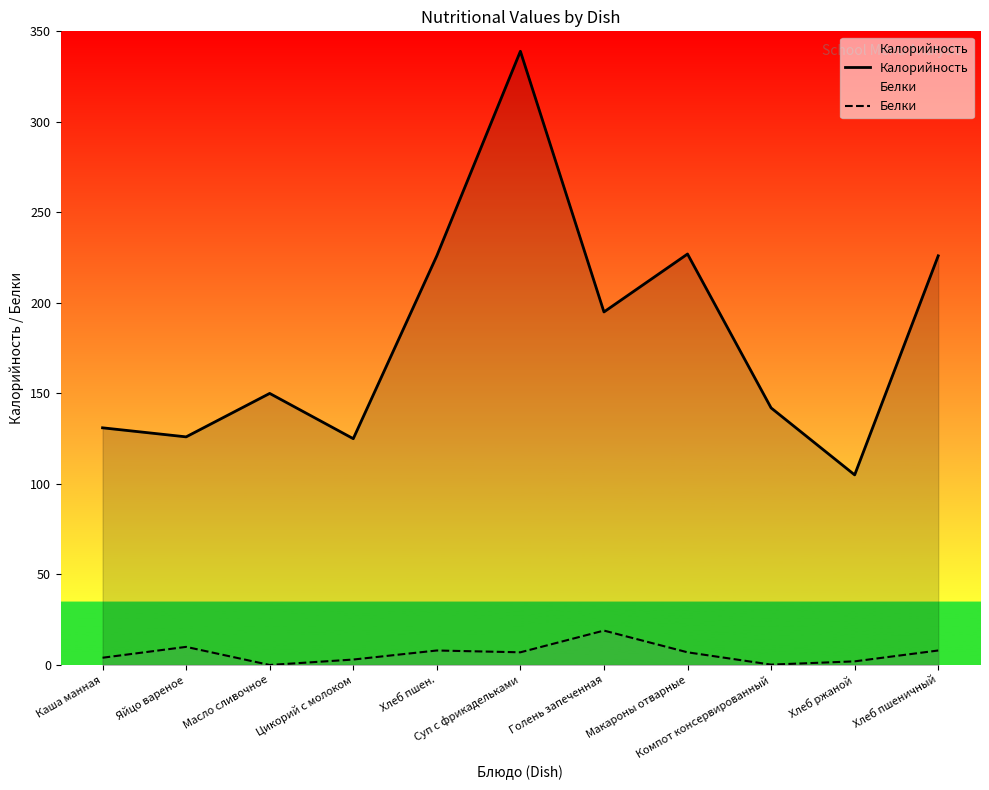

Rank the series by their maximum value, from highest to lowest.

Калорийность, Белки